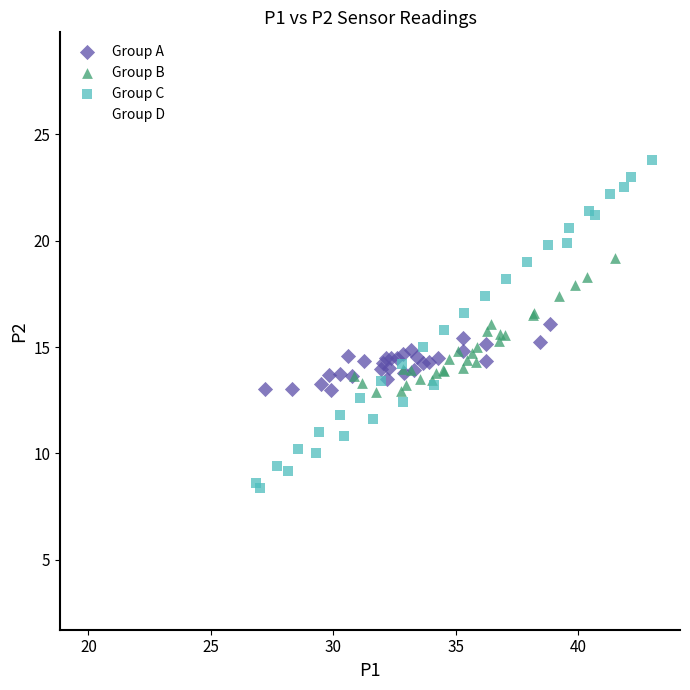

Which series contains the lowest Y value?

Group D